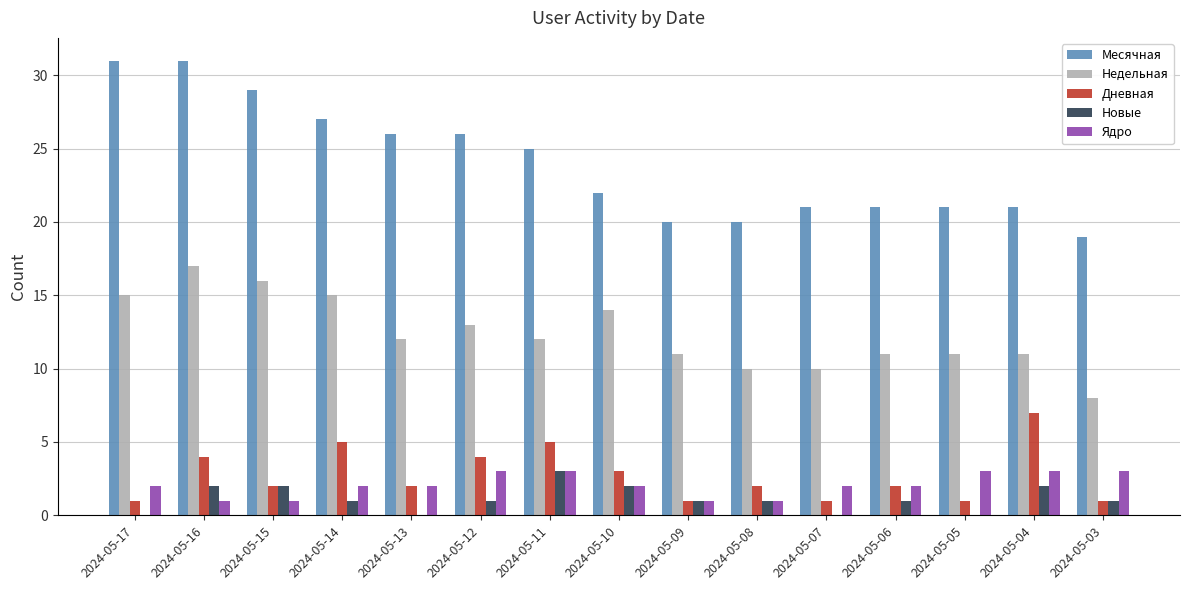

Is it true that Недельная equals 8 at 2024-05-03?

True